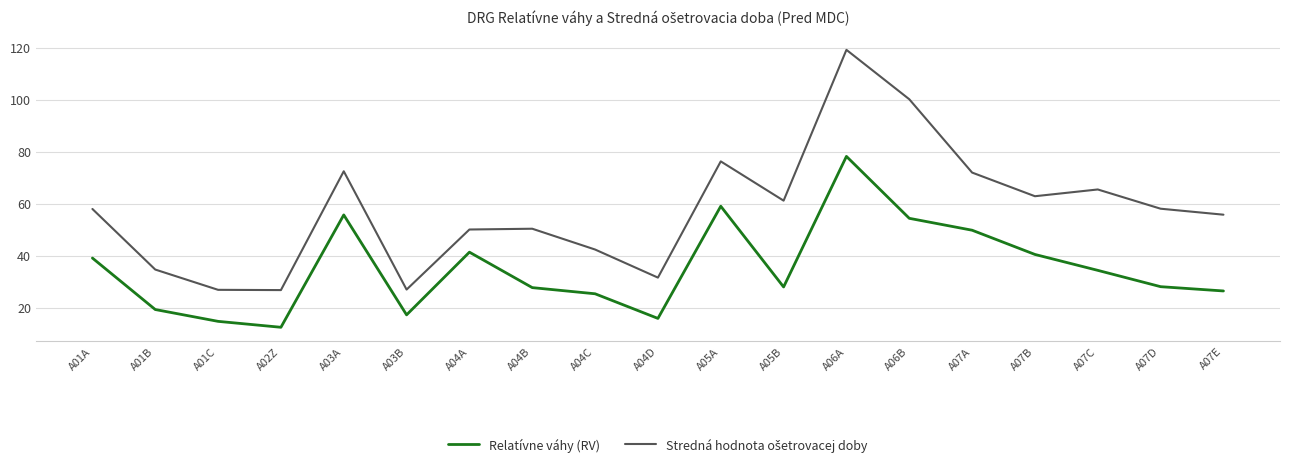

At which label does Relatívne váhy (RV) reach its peak?

A06A